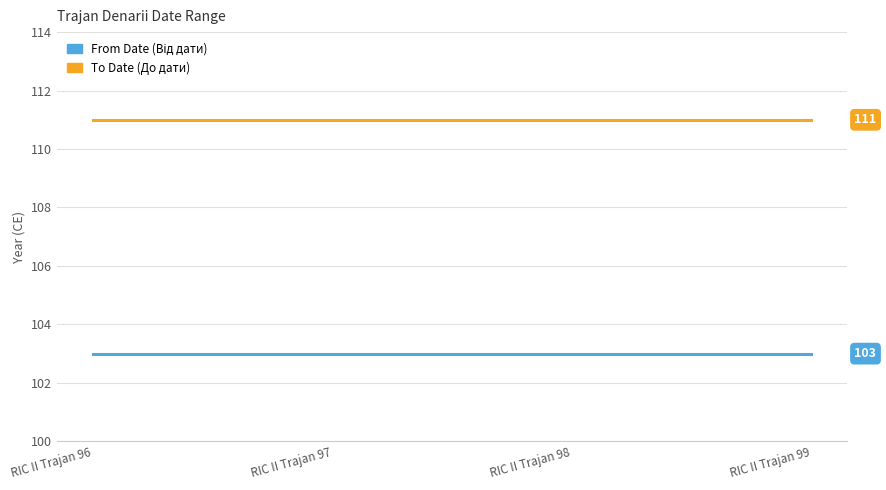

What is the spread (max minus min) of values at RIC II Trajan 98?

8